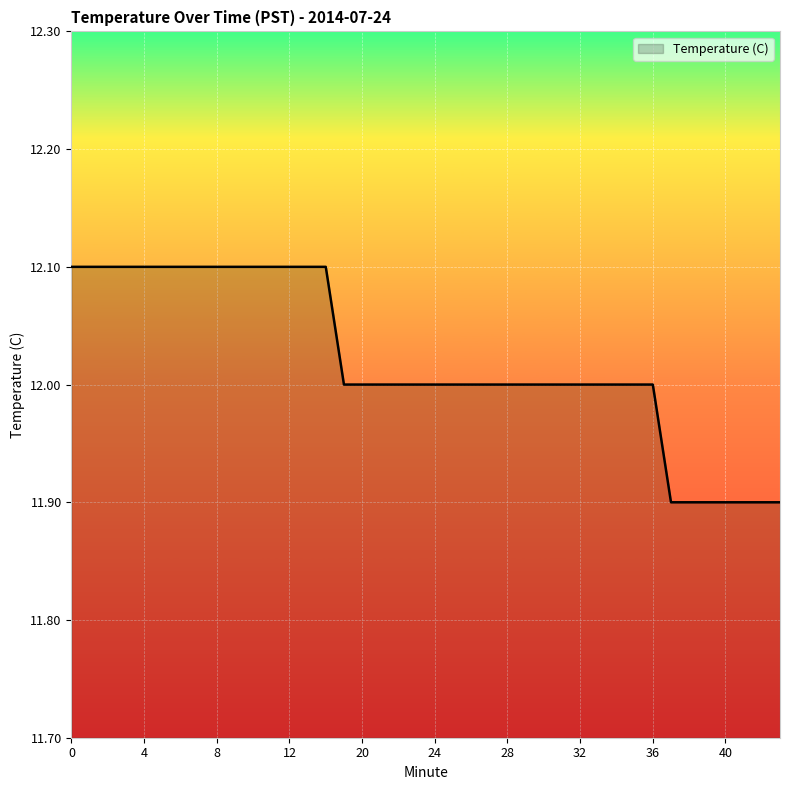

How many lines are shown in the chart?

1